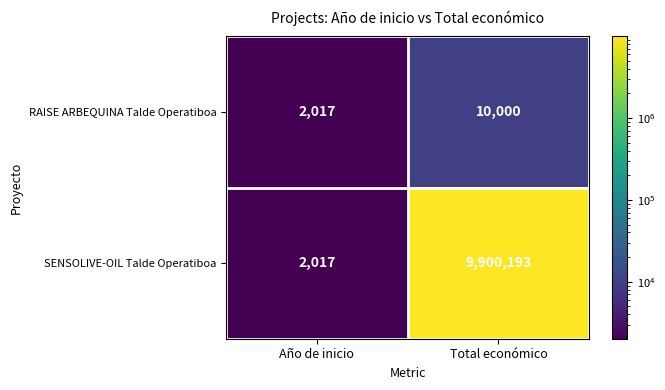

True or false: SENSOLIVE-OIL Talde Operatiboa has a value of 1049 at Año de inicio.

False